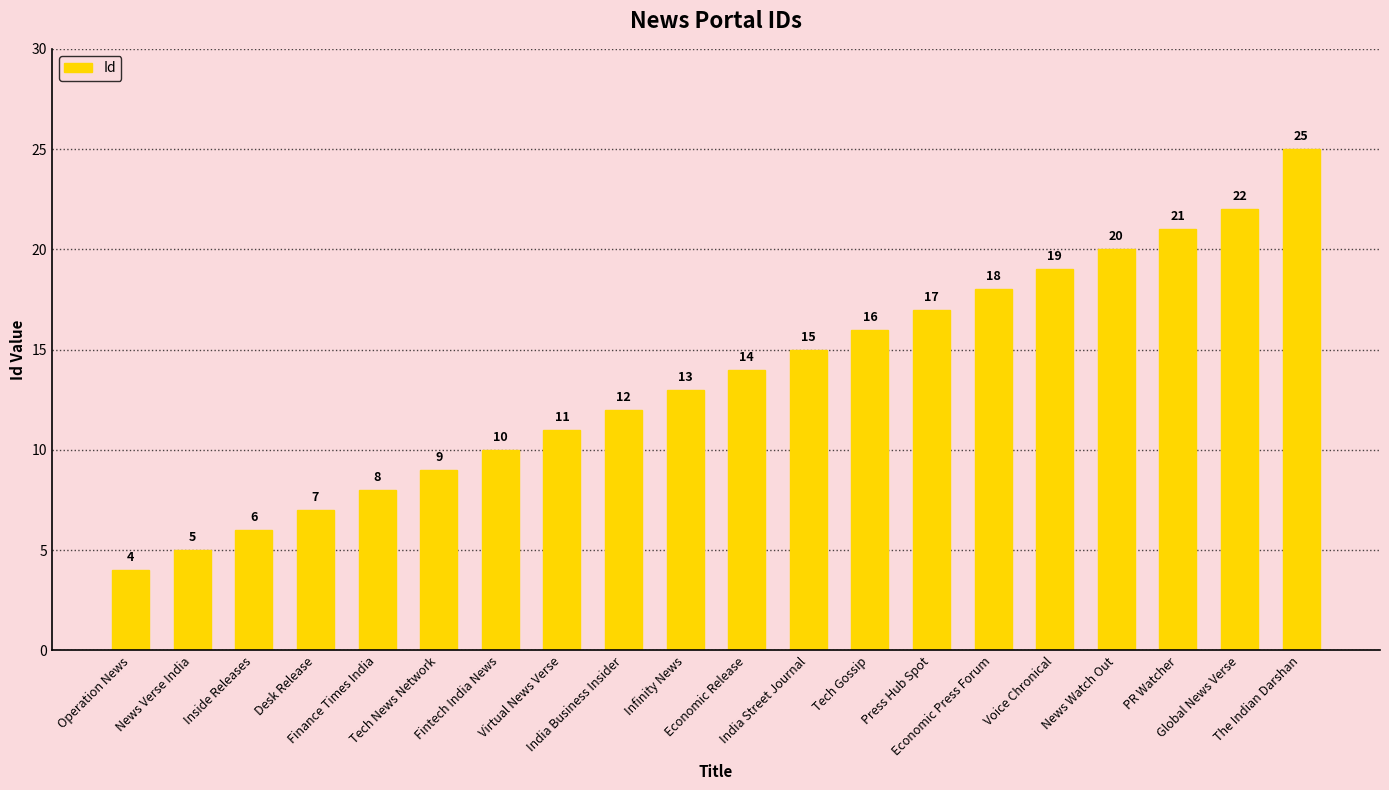

Count the number of categories in the chart.

20